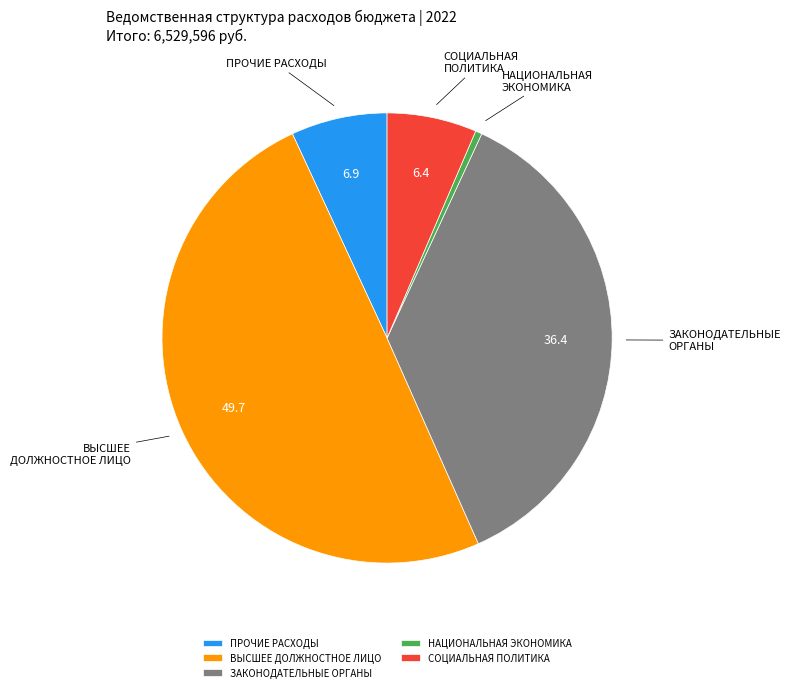

How many segments does this pie chart have?

5